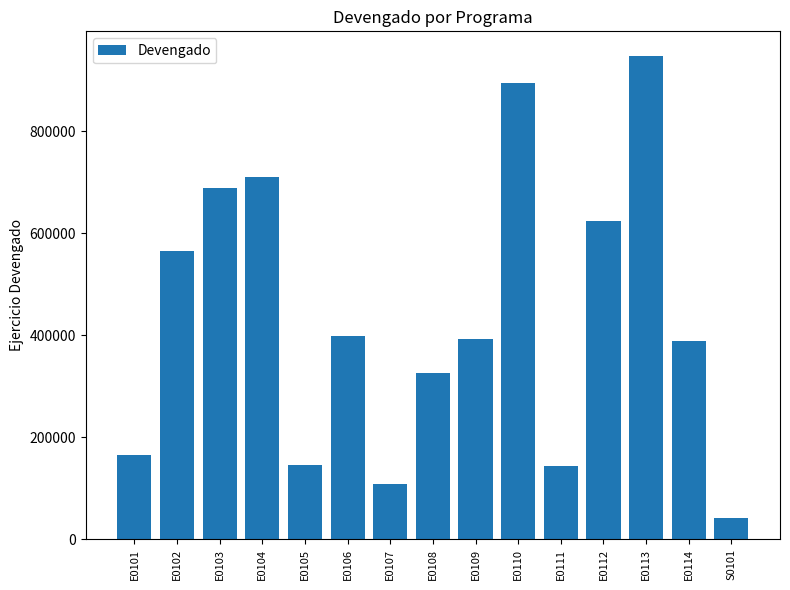

What is the label of the 10th bar from the left?

E0110